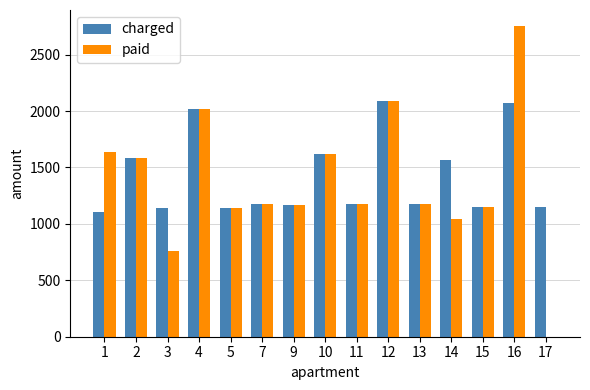

Between 2 and 17, which series saw the biggest shift?

paid